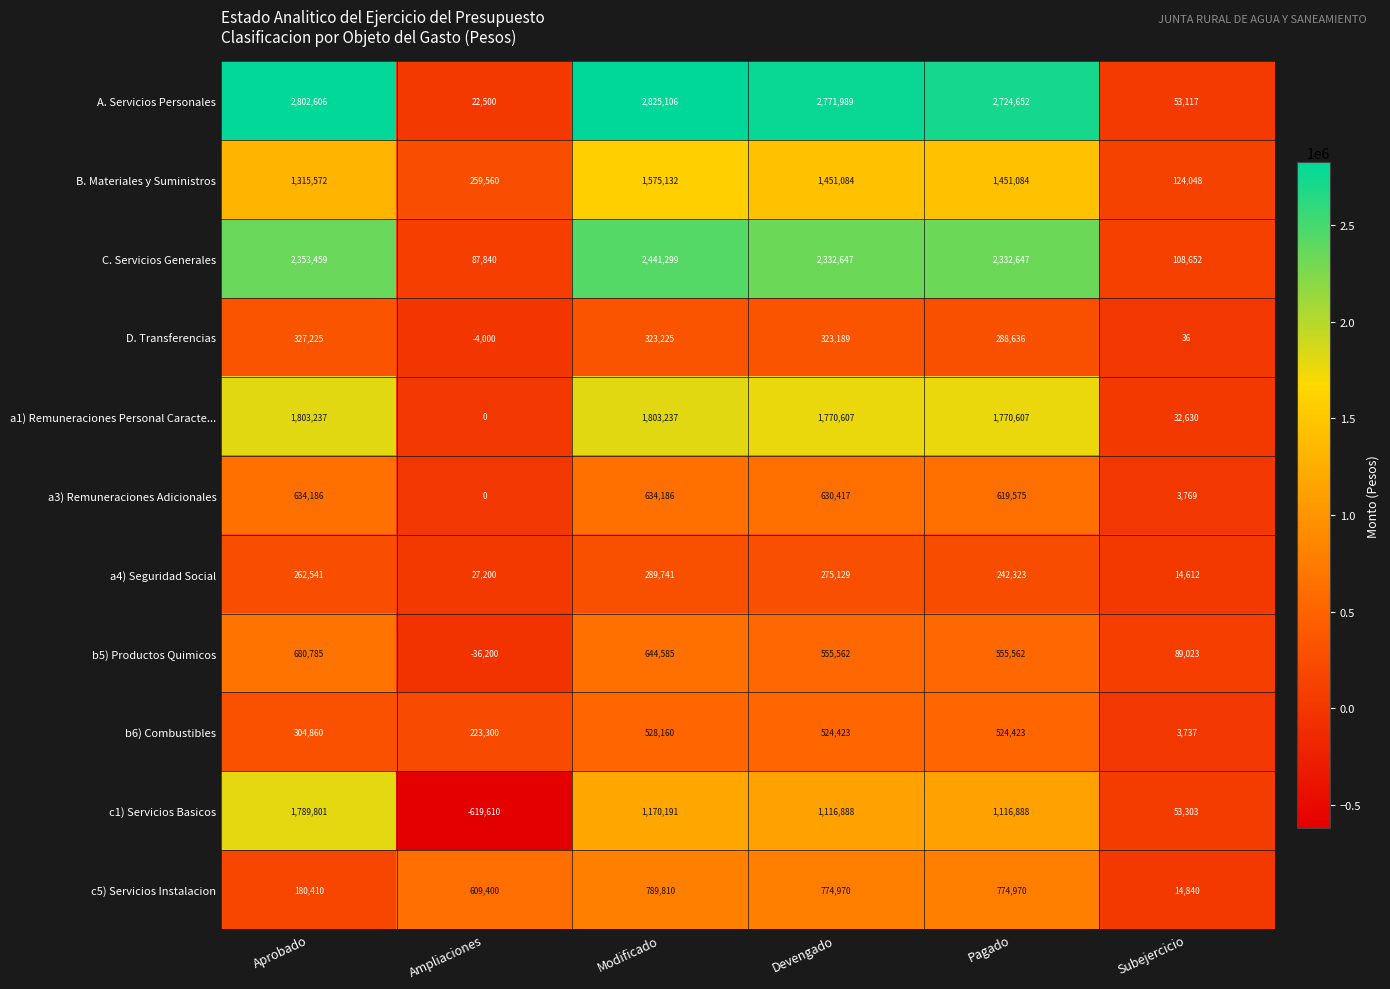

Which series has the largest range (max minus min)?

A. Servicios Personales